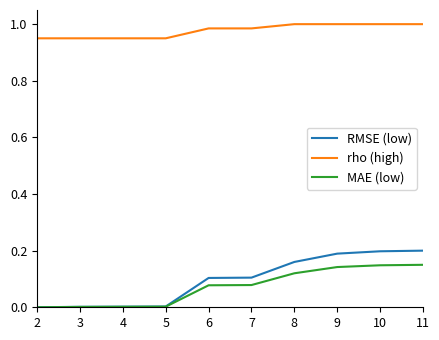

True or false: rho (high) has a value of 0.5 at 4.

False